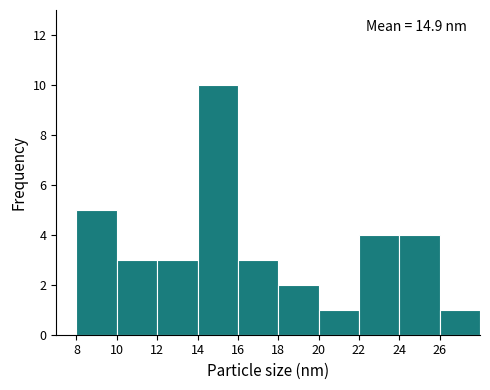

Which range on the x-axis has the tallest bar?

14 to 16